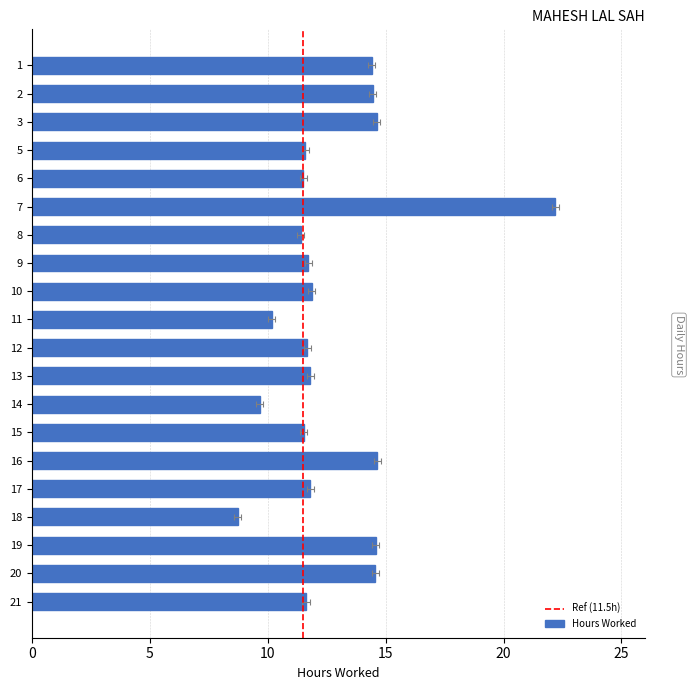

What is the approximate value at 17?

11.8